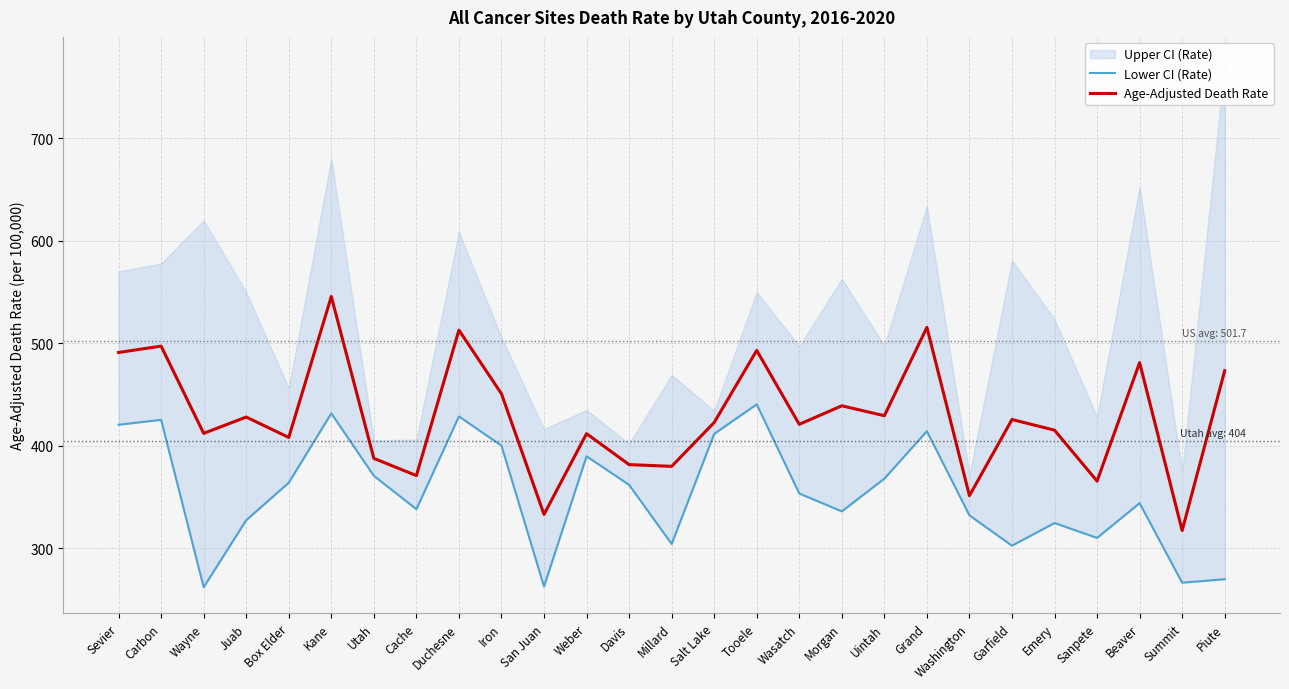

True or false: Age-Adjusted Death Rate has a value of 753.9 at Duchesne.

False